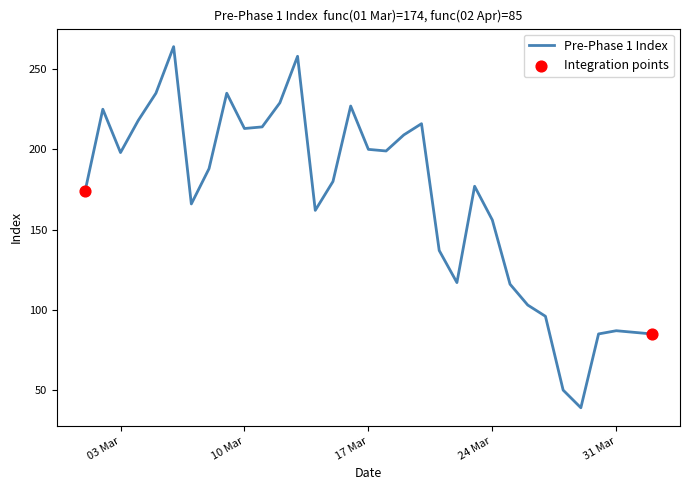

What is the minimum value shown in the chart?

39